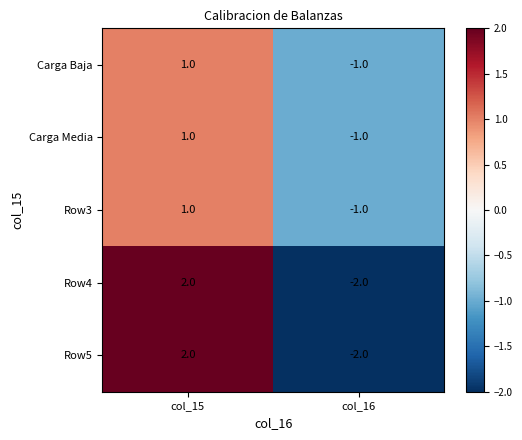

Reading left to right, list all the values displayed in this chart.

Carga Baja: 1	-1
Carga Media: 1	-1
Row3: 1	-1
Row4: 2	-2
Row5: 2	-2